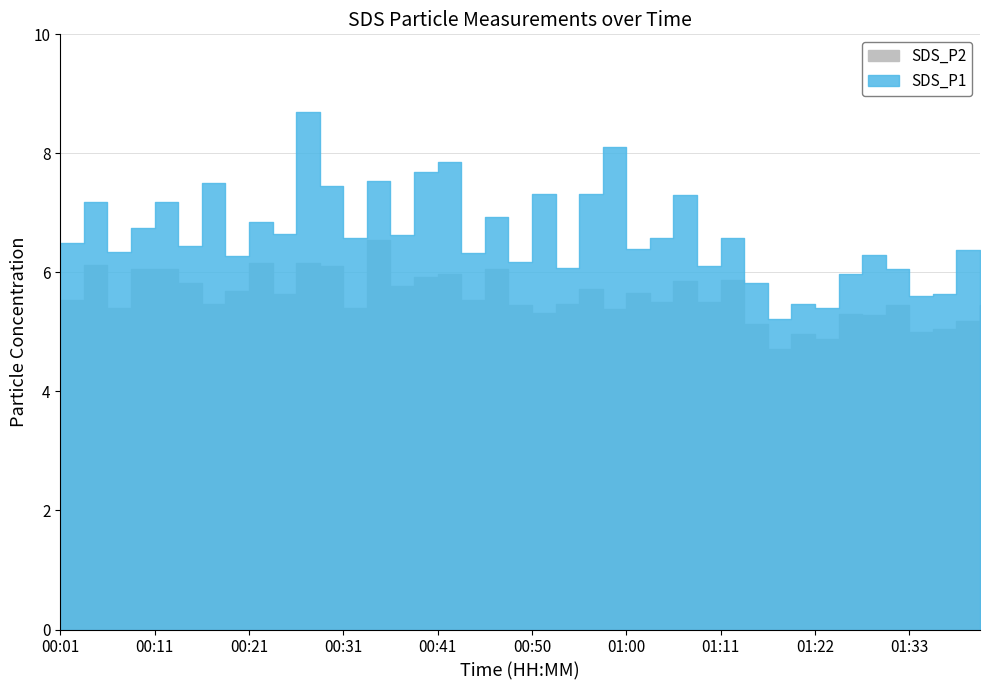

Rank the categories by SDS_P2 value from lowest to highest.

01:17, 01:22, 01:20, 01:33, 01:35, 01:14, 01:38, 01:27, 01:25, 00:50, 00:58, 00:06, 00:31, 00:48, 01:30, 01:40, 00:16, 00:53, 01:03, 01:08, 00:01, 00:43, 00:23, 01:00, 00:19, 00:55, 00:36, 00:13, 01:06, 01:11, 00:38, 00:41, 00:08, 00:11, 00:45, 00:28, 00:03, 00:21, 00:26, 00:33